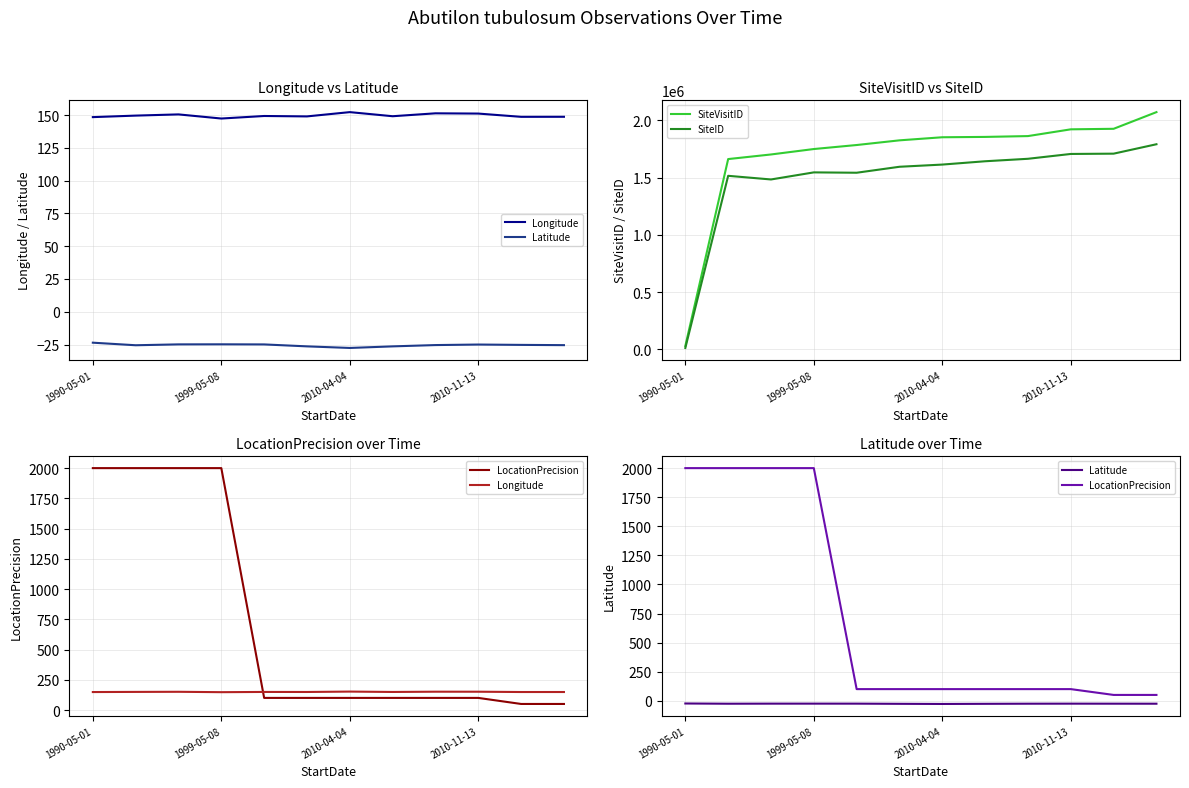

What is the highest value of the SiteID series?

1791514